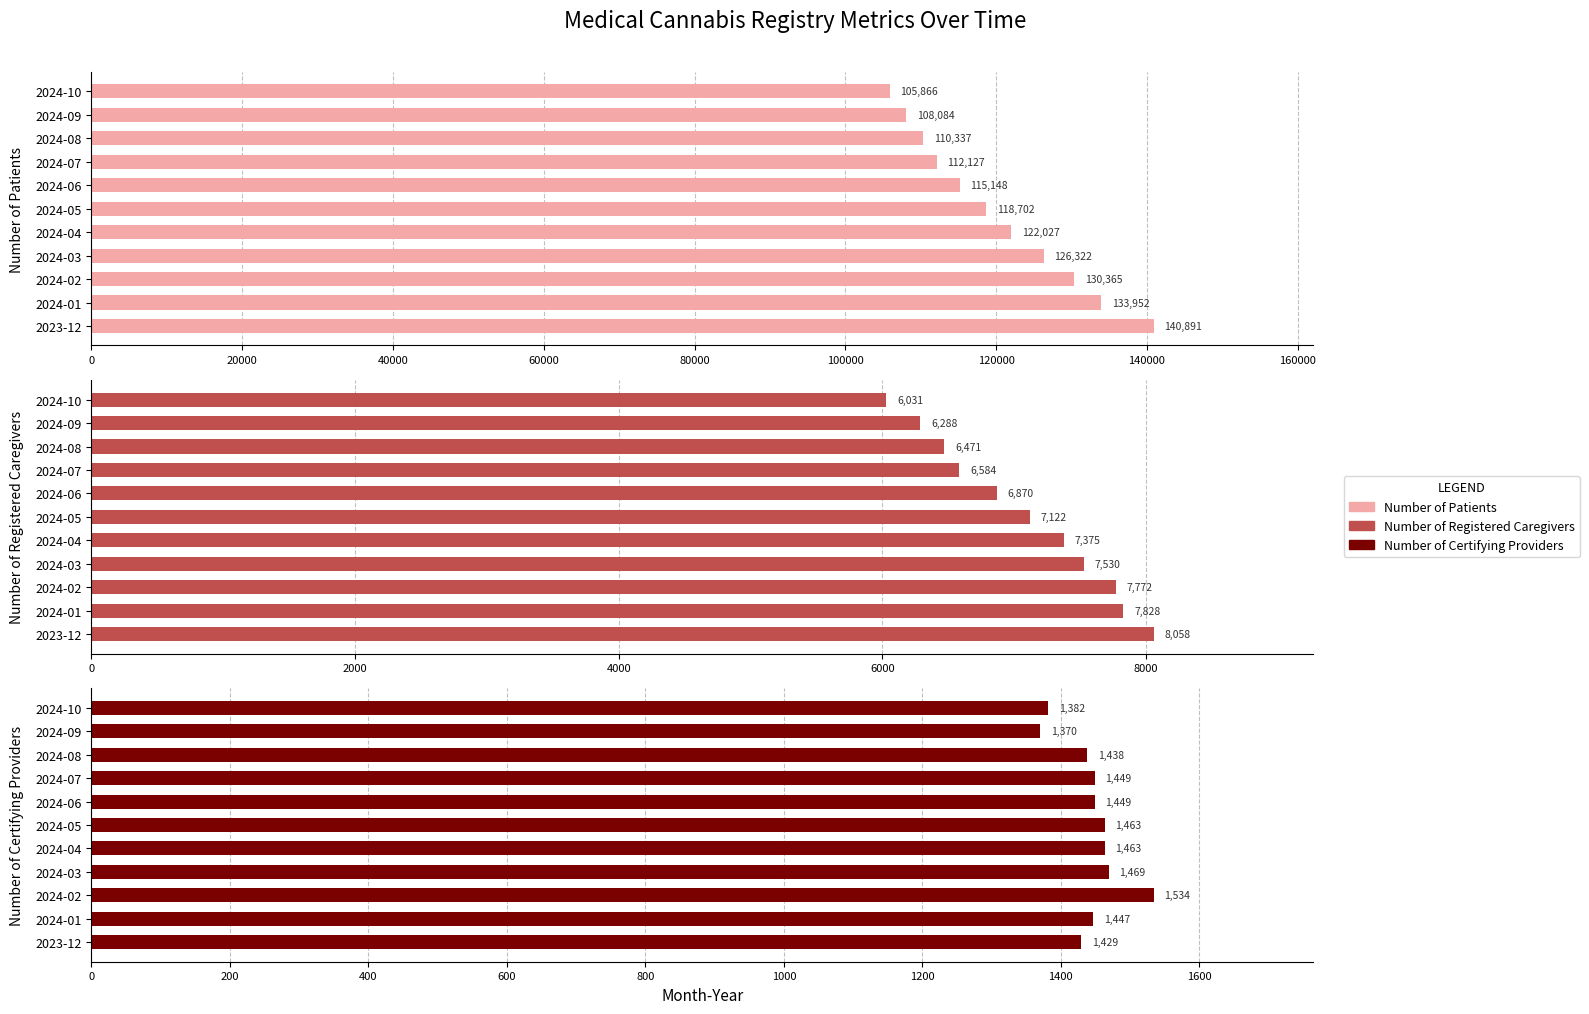

What is the lowest value of the Number of Patients series?

105866